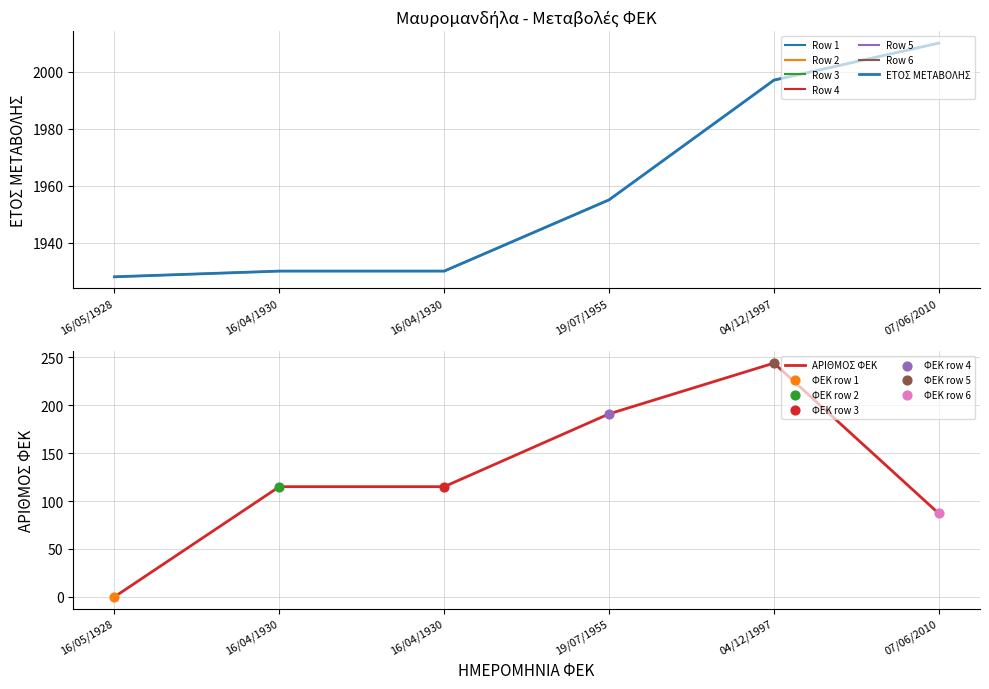

Which series has the widest spread of Y values?

ΑΡΙΘΜΟΣ ΦΕΚ